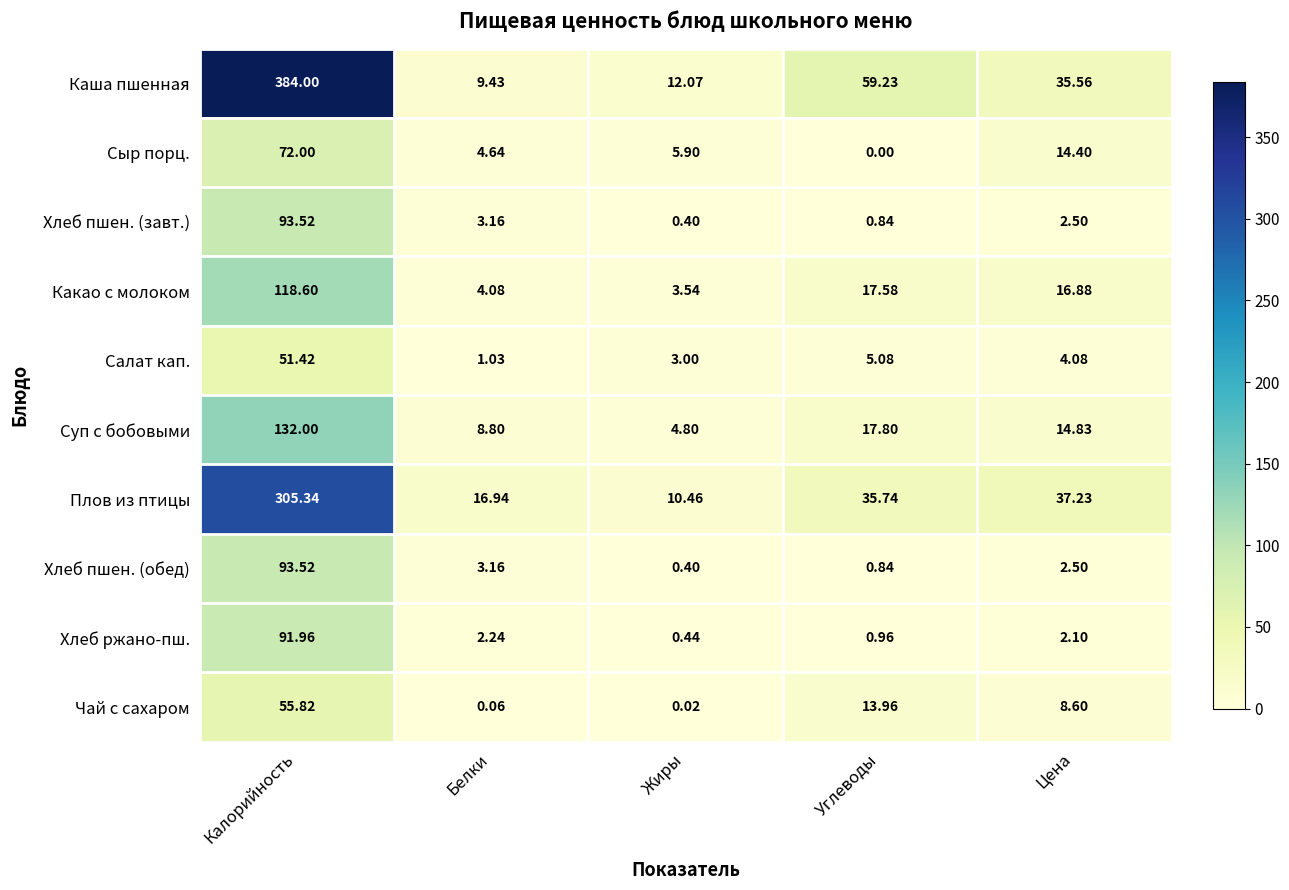

Which series has the largest total across all categories?

Каша пшенная